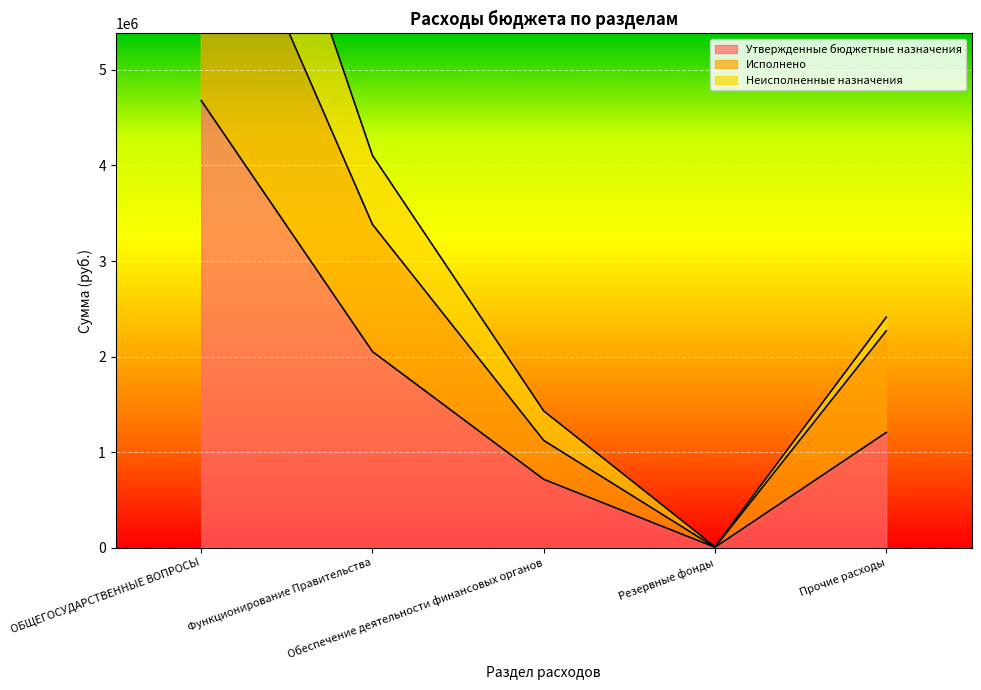

What is the maximum value for Исполнено?

7496022.1